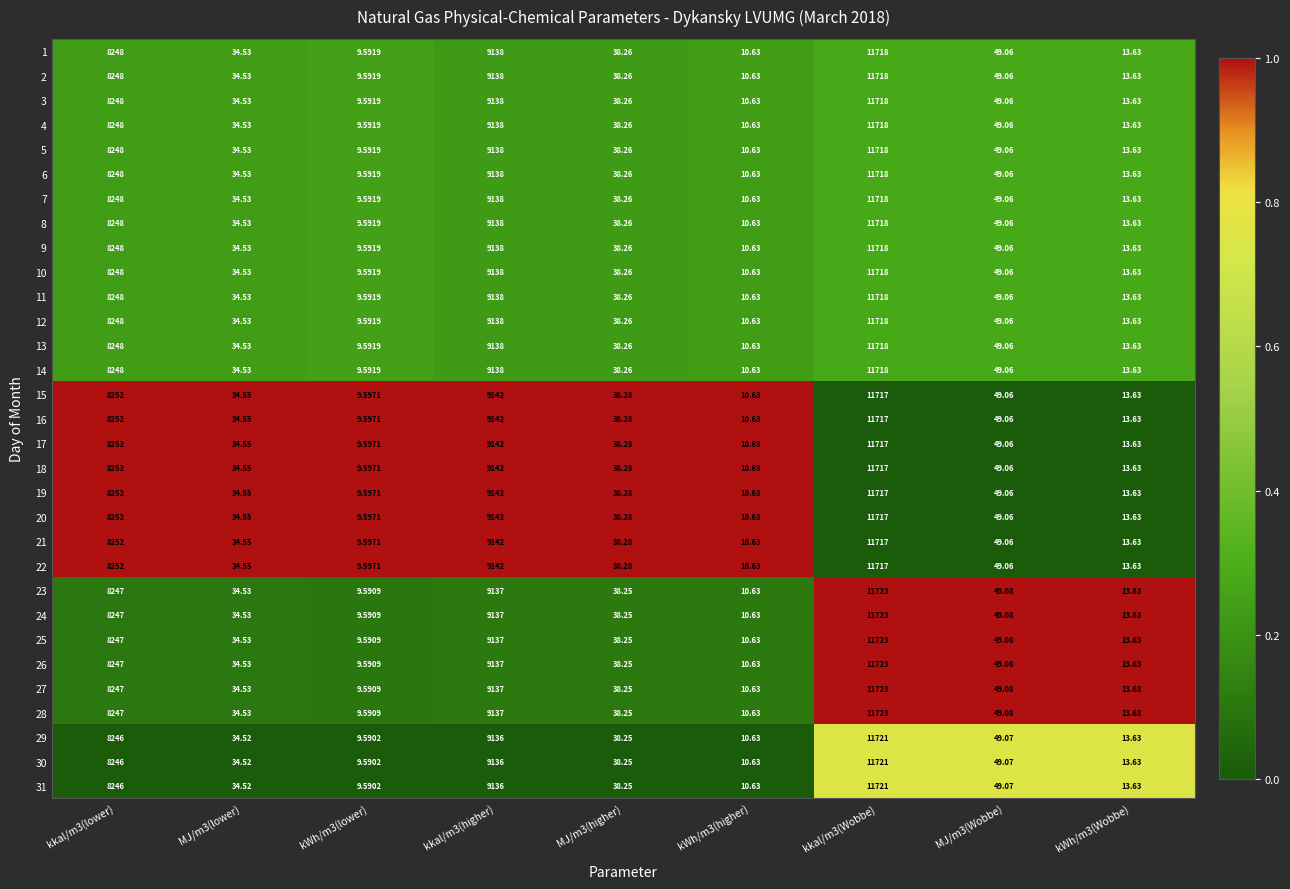

Which category has the highest value across all series?

kkal/m3(Wobbe)